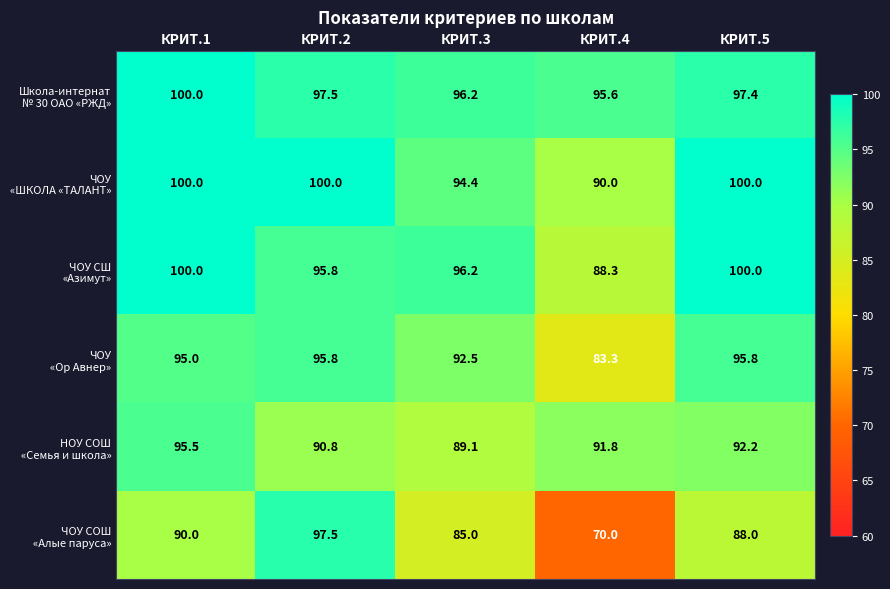

At how many categories does at least one series exceed 90?

5